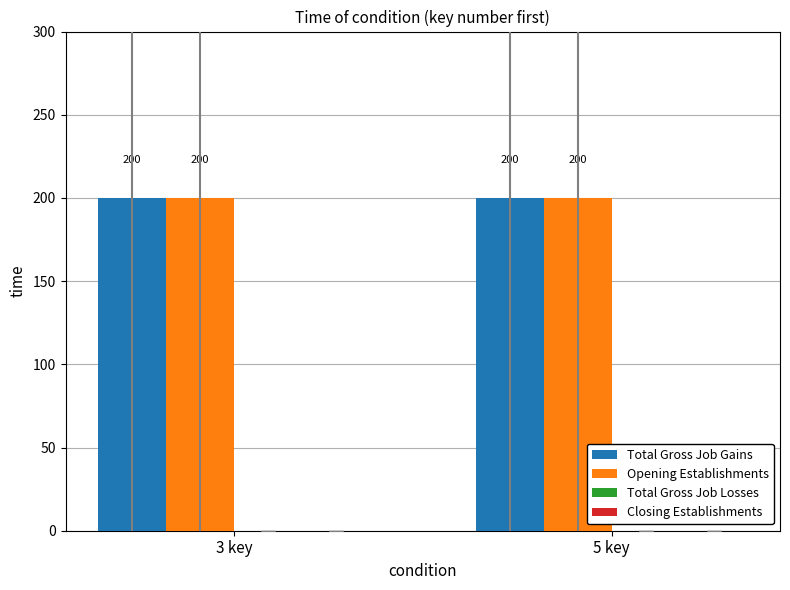

At 5 key, list the series in order from smallest to largest.

Total Gross Job Losses, Closing Establishments, Total Gross Job Gains, Opening Establishments